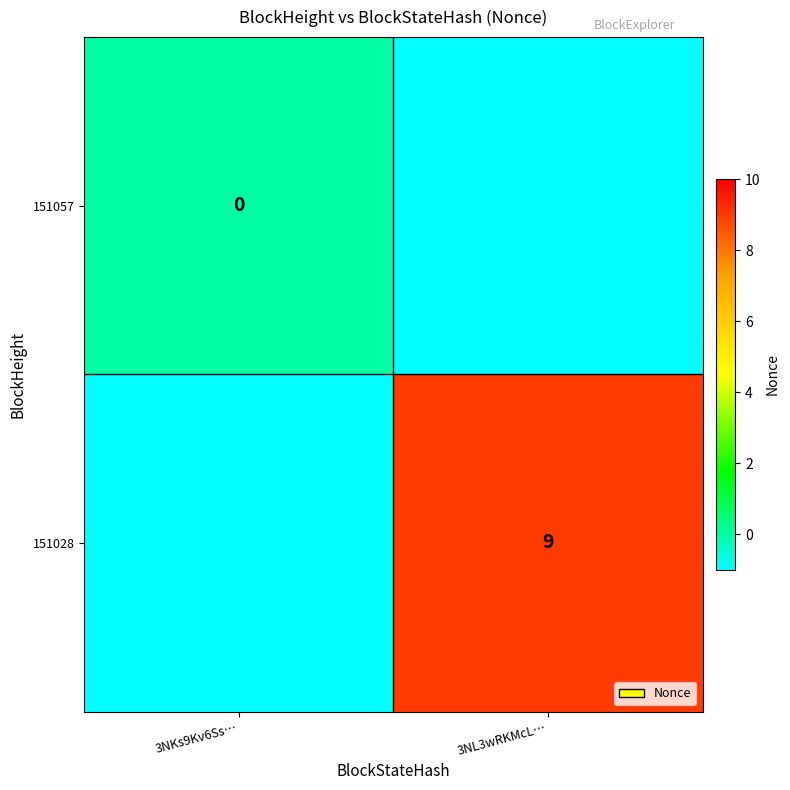

What is the difference between the highest and lowest values at 3NL3wRKMcL…?

10